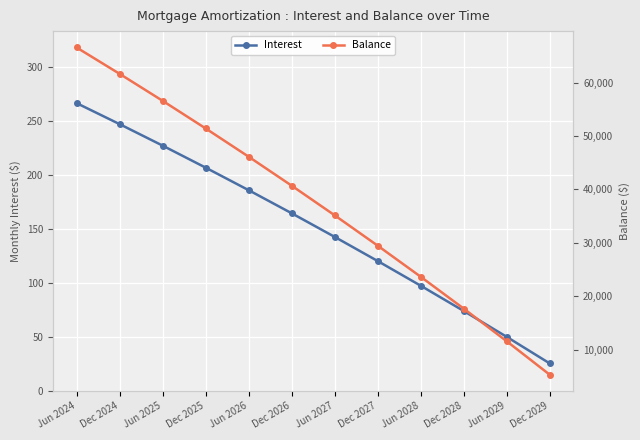

Which category has the lowest value in the Interest series?

Dec 2029